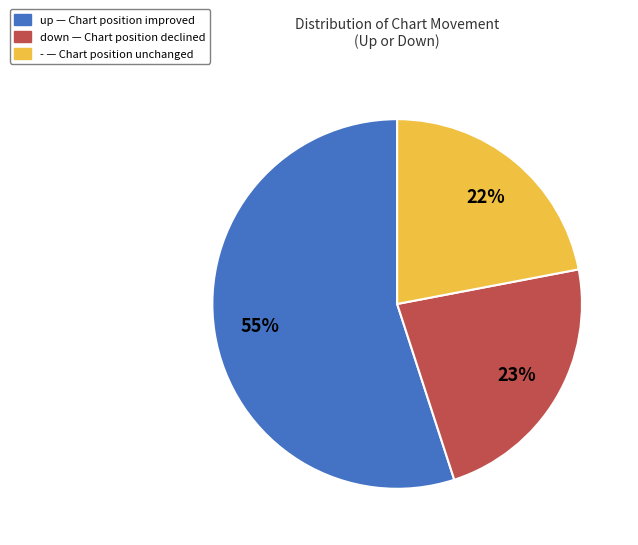

How many segments does this pie chart have?

3